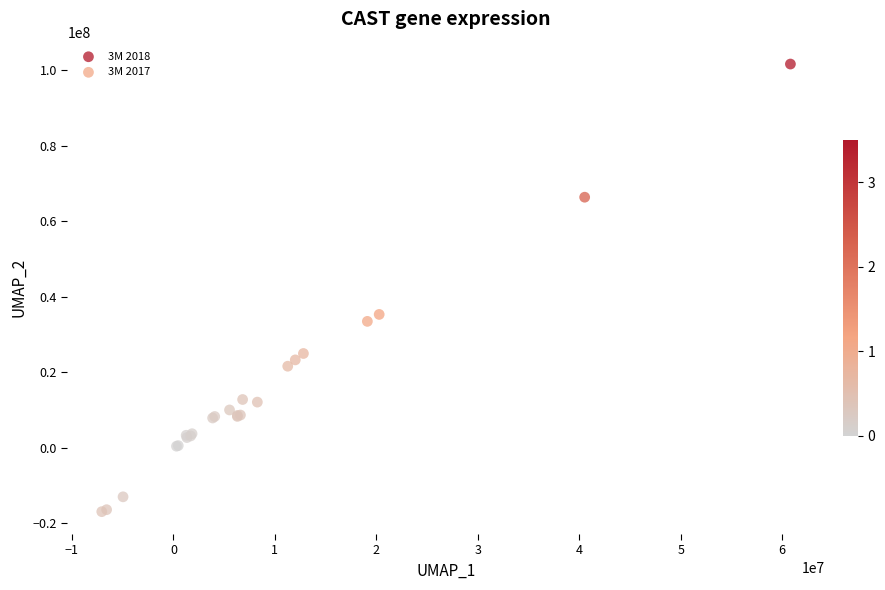

Which series reaches the minimum Y coordinate?

3M 2017